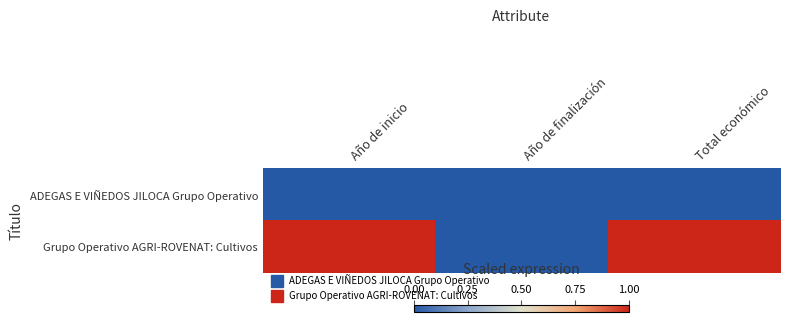

At which category is the sum across all series the highest?

Año de inicio